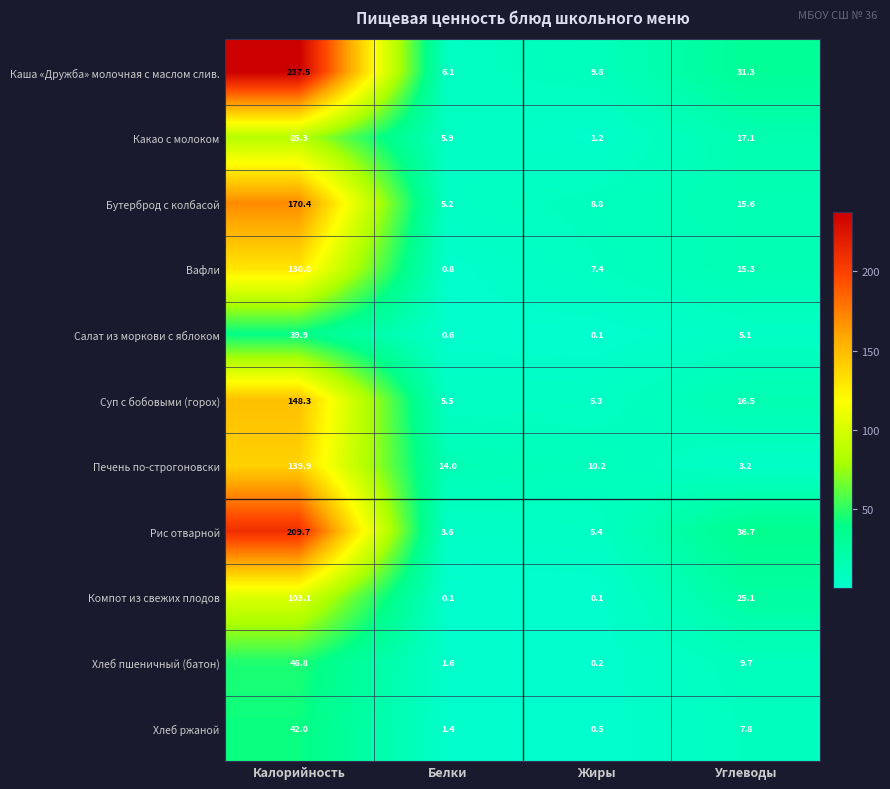

What is the spread (max minus min) of values at Калорийность?

197.6